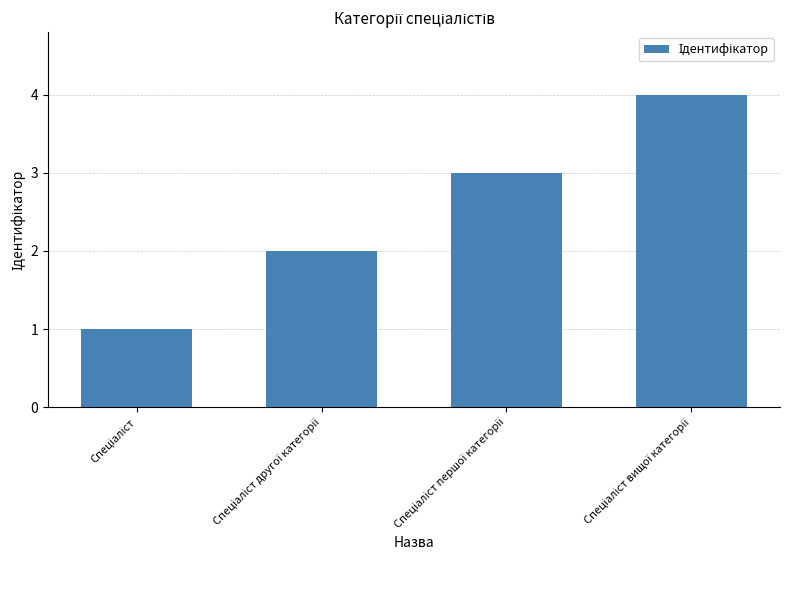

What is the minimum value shown in the chart?

1